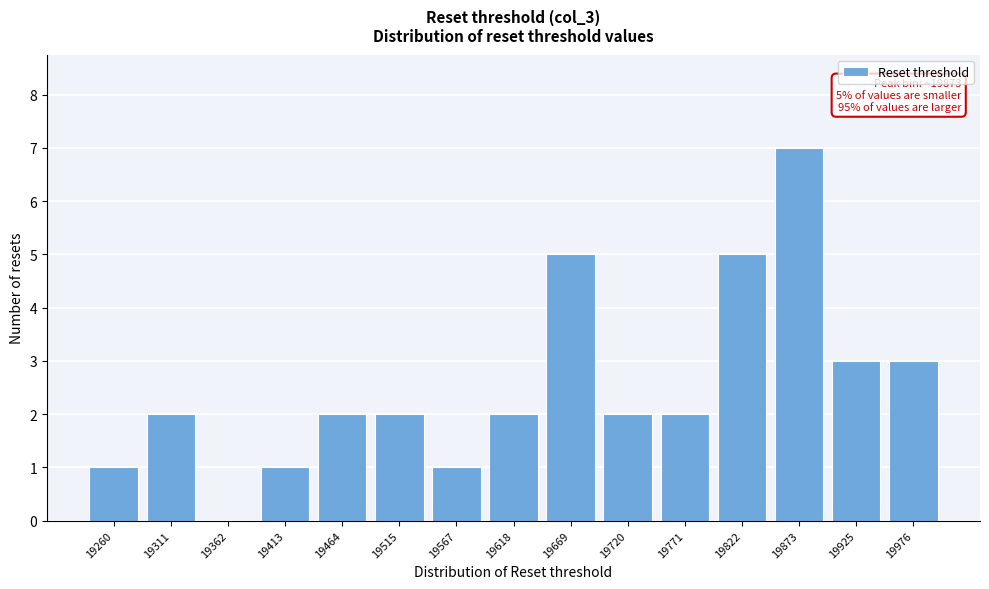

Reading left to right, list all the values displayed in this chart.

19260=1	19311=2	19362=0	19413=1	19464=2	19515=2	19567=1	19618=2	19669=5	19720=2	19771=2	19822=5	19873=7	19925=3	19976=3